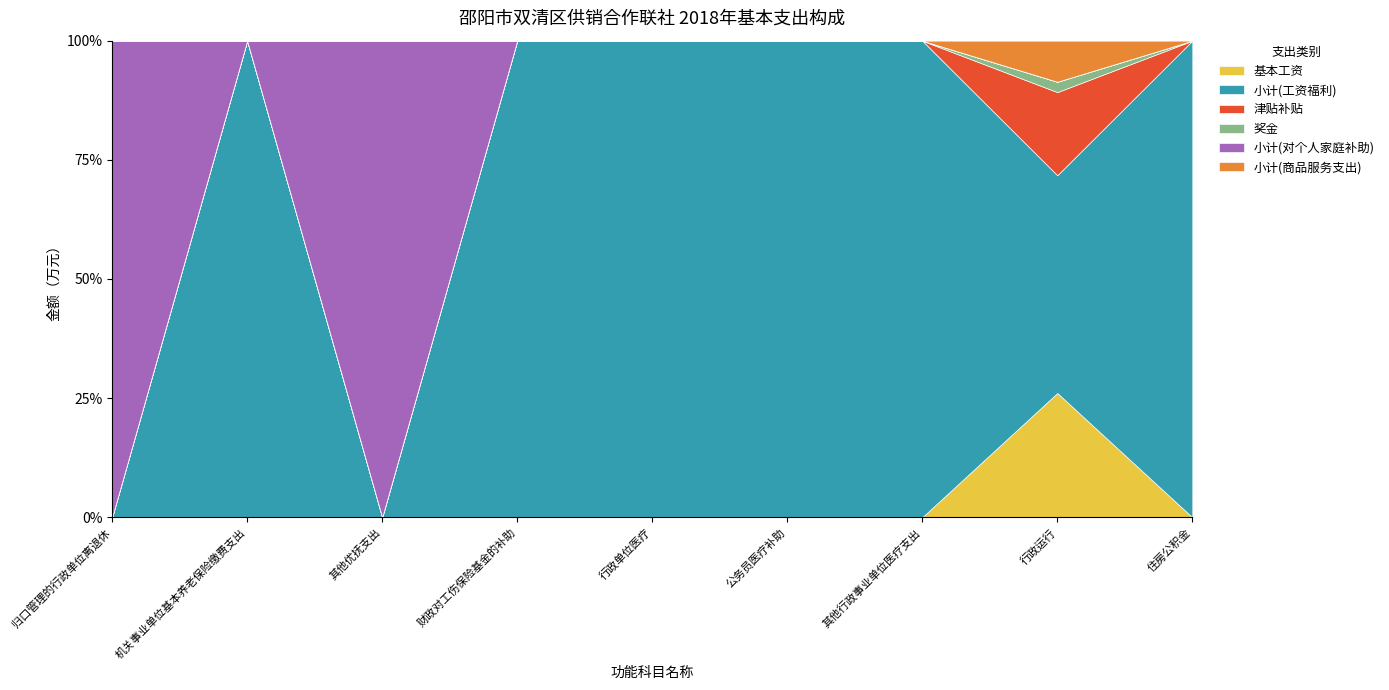

True or false: 津贴补贴 and 小计(对个人家庭补助) intersect in this chart.

False